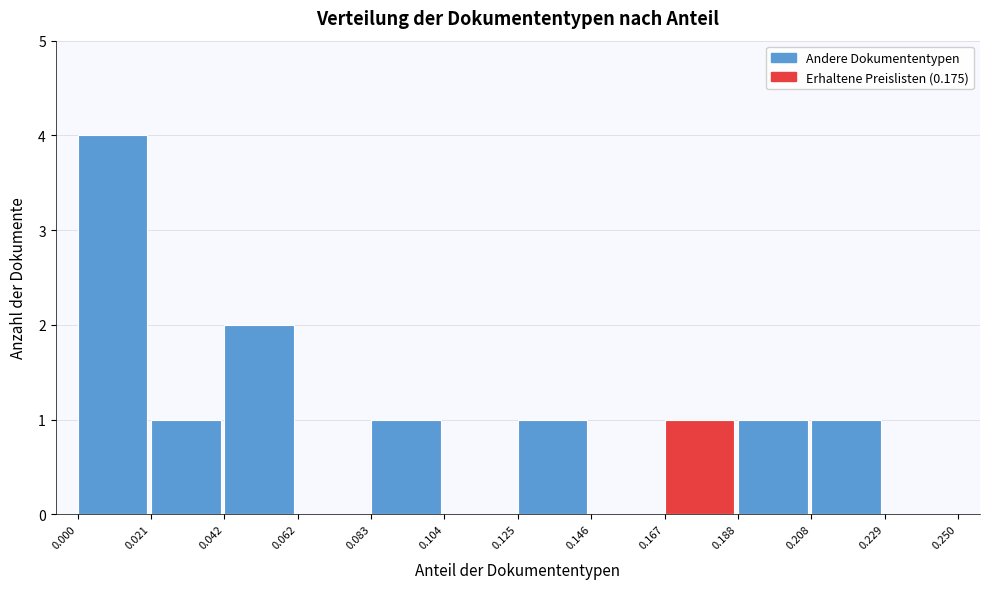

Over which range of the x-axis is the bar tallest?

0.000 to 0.021